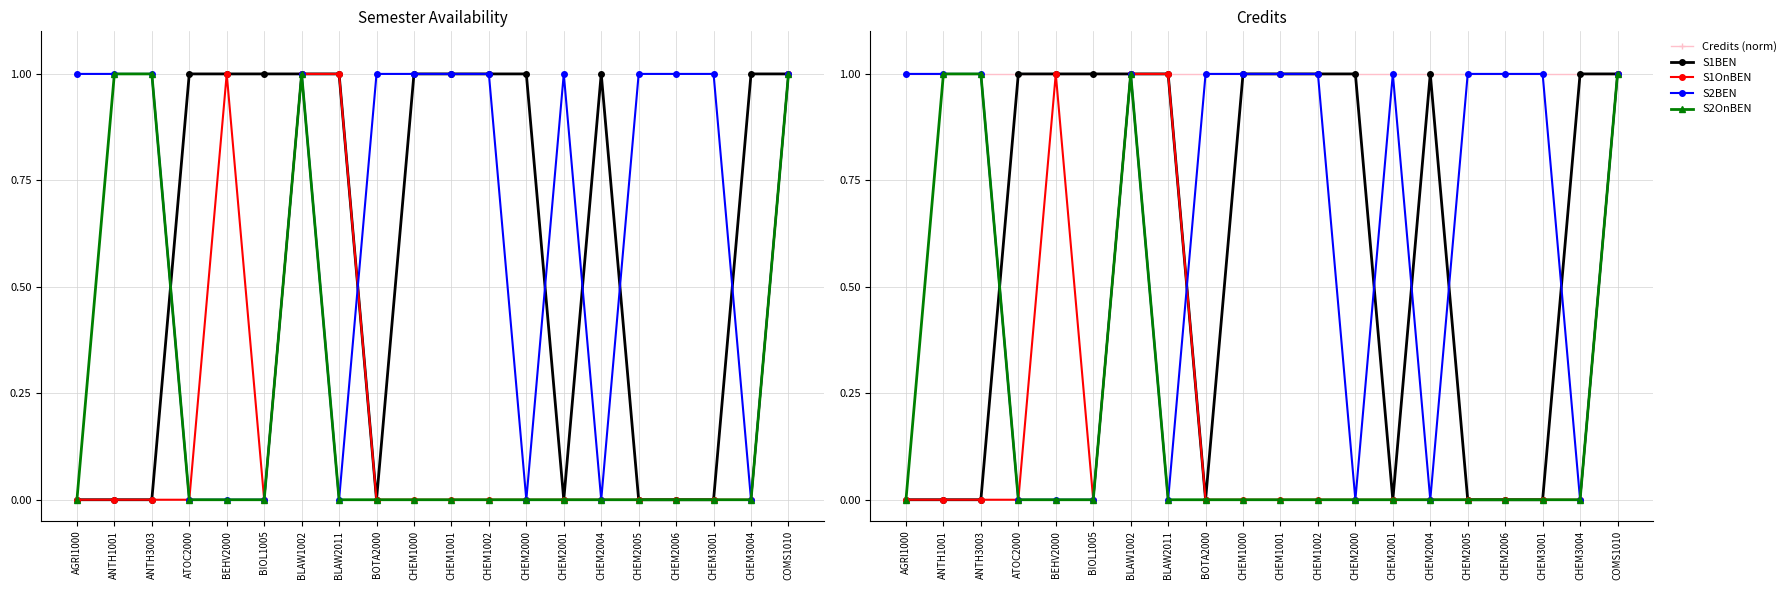

Which has a higher value, BLAW2011 or AGRI1000?

BLAW2011